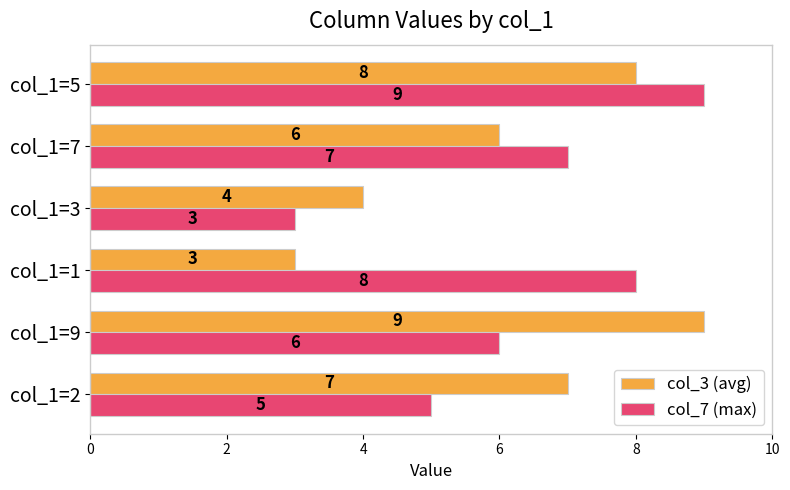

The col_3 (avg) series shows 4 at col_1=9. True or false?

False